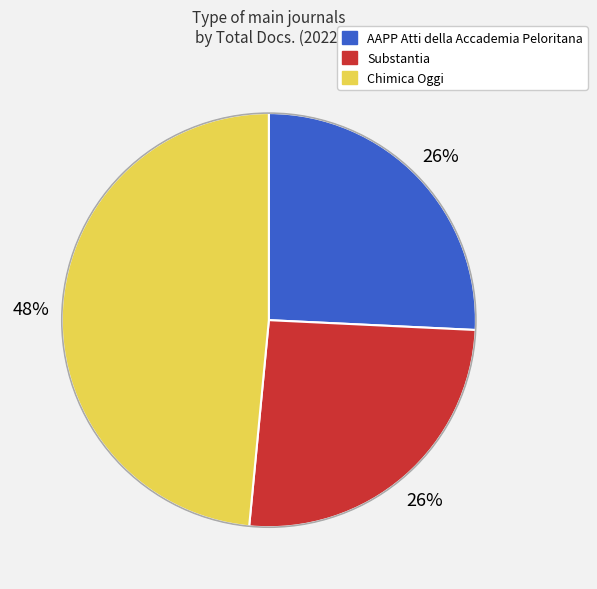

Which has a higher value, Chimica Oggi or AAPP Atti della Accademia Peloritana?

Chimica Oggi